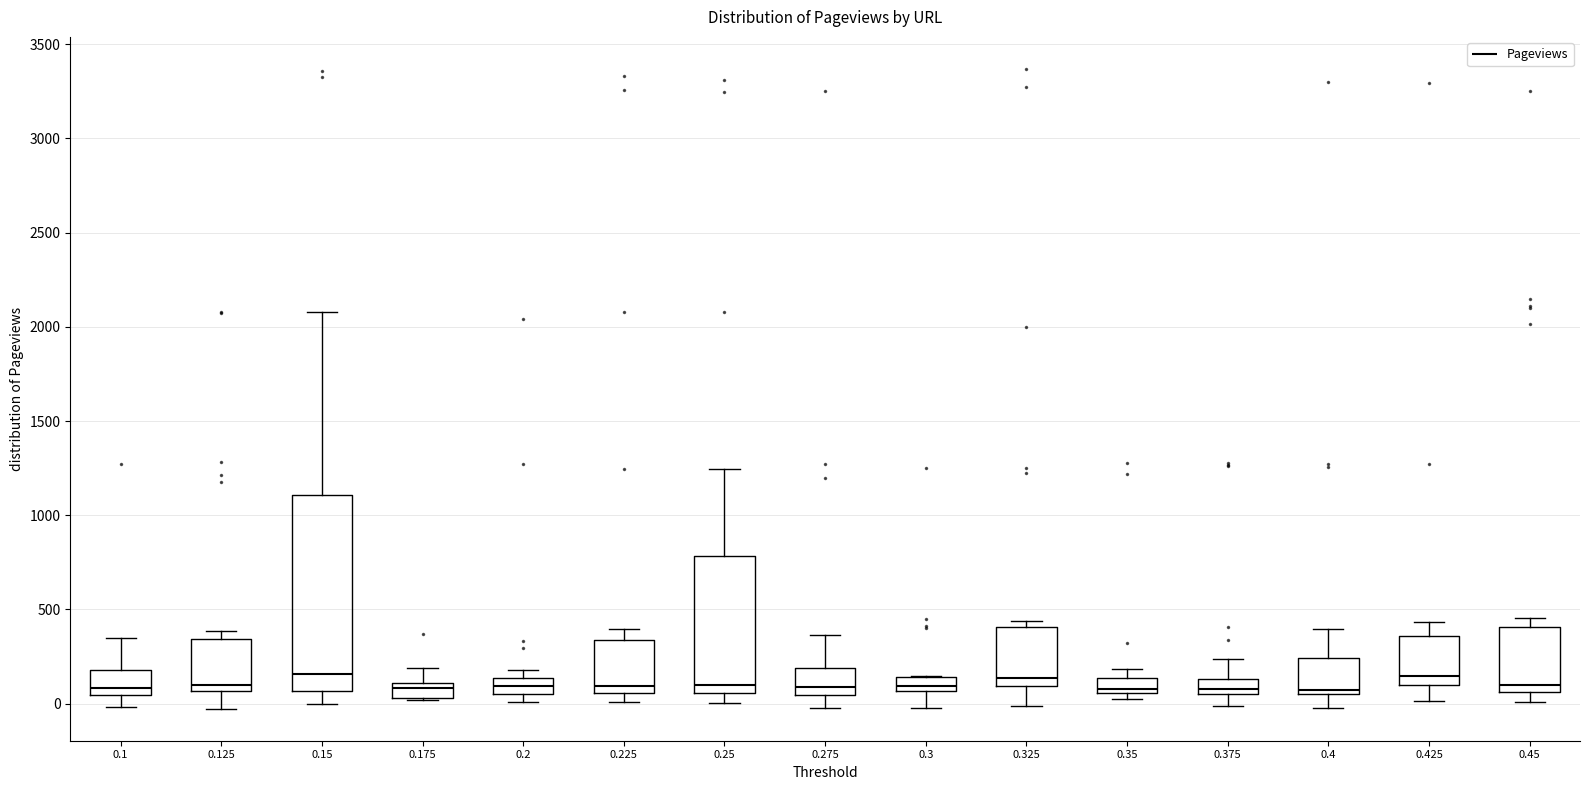

Which box is the tallest, from its lower edge to its upper edge?

0.15